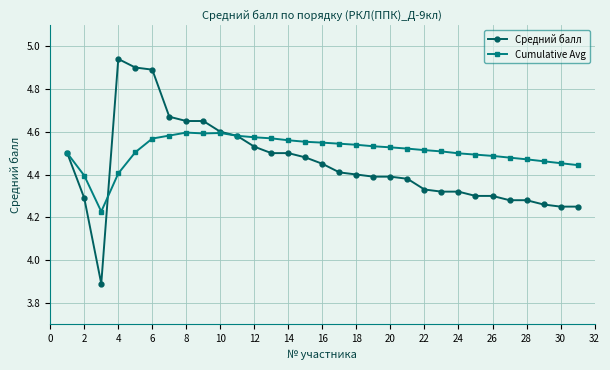

What is the smallest value displayed?

3.9